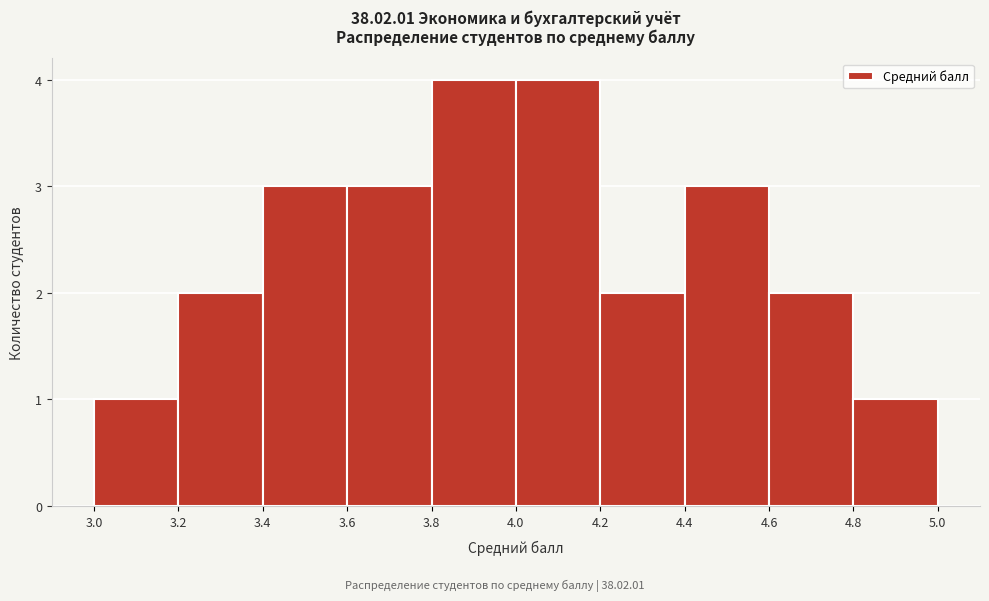

Reading left to right, list every bar in this chart as the range it spans on the x-axis followed by its height. The values are not printed on the chart, so give them approximately, as read against the axis.

3.0 to 3.2: 1
3.2 to 3.4: 2
3.4 to 3.6: 3
3.6 to 3.8: 3
3.8 to 4.0: 4
4.0 to 4.2: 4
4.2 to 4.4: 2
4.4 to 4.6: 3
4.6 to 4.8: 2
4.8 to 5.0: 1